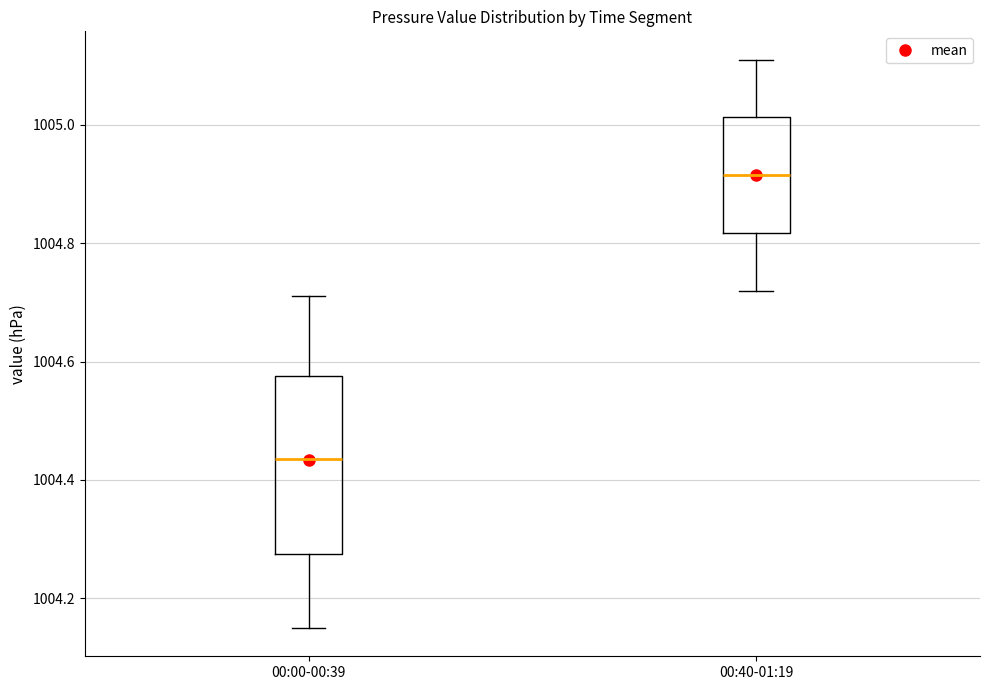

Reading left to right, transcribe this box plot: for each box, give where its median line is, the range the box spans, and where its two whiskers end, as read against the y-axis. The values are not printed on the chart, so give them approximately, as read against the axis.

00:00-00:39: median 1004.44, box 1004.28 to 1004.58, whiskers 1004.16 to 1004.72
00:40-01:19: median 1004.92, box 1004.82 to 1005.02, whiskers 1004.72 to 1005.12